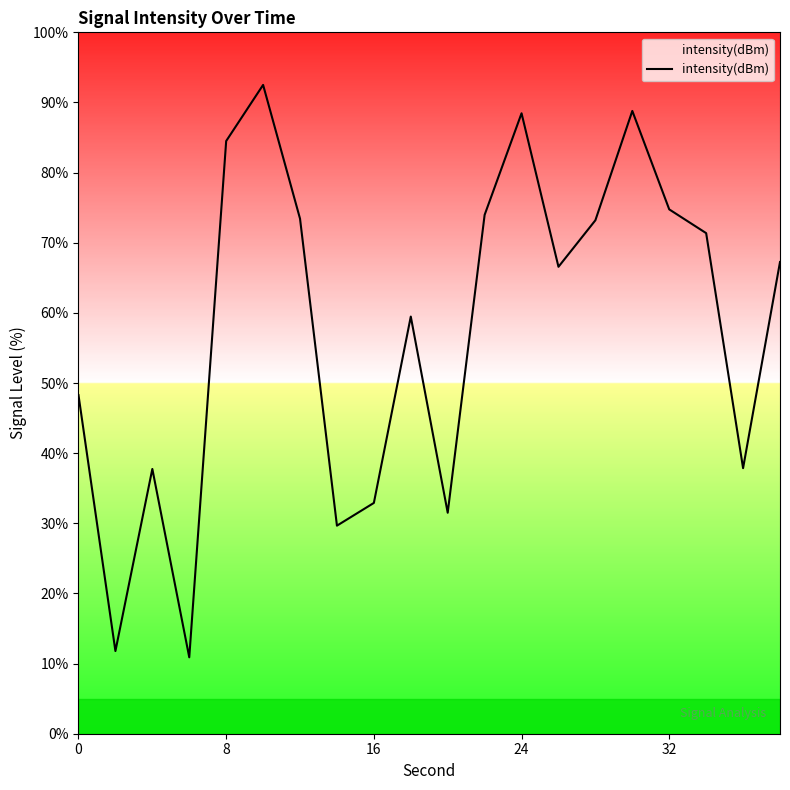

What is the difference between the maximum and minimum values?

81.6